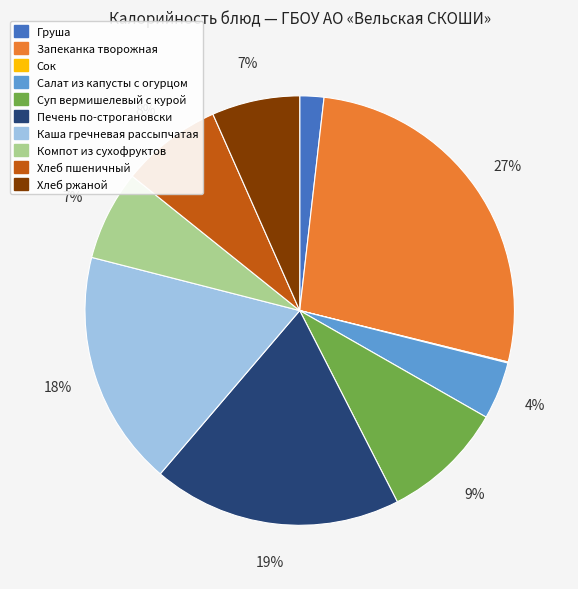

Is the sum of Запеканка творожная and Хлеб ржаной greater than half?

No